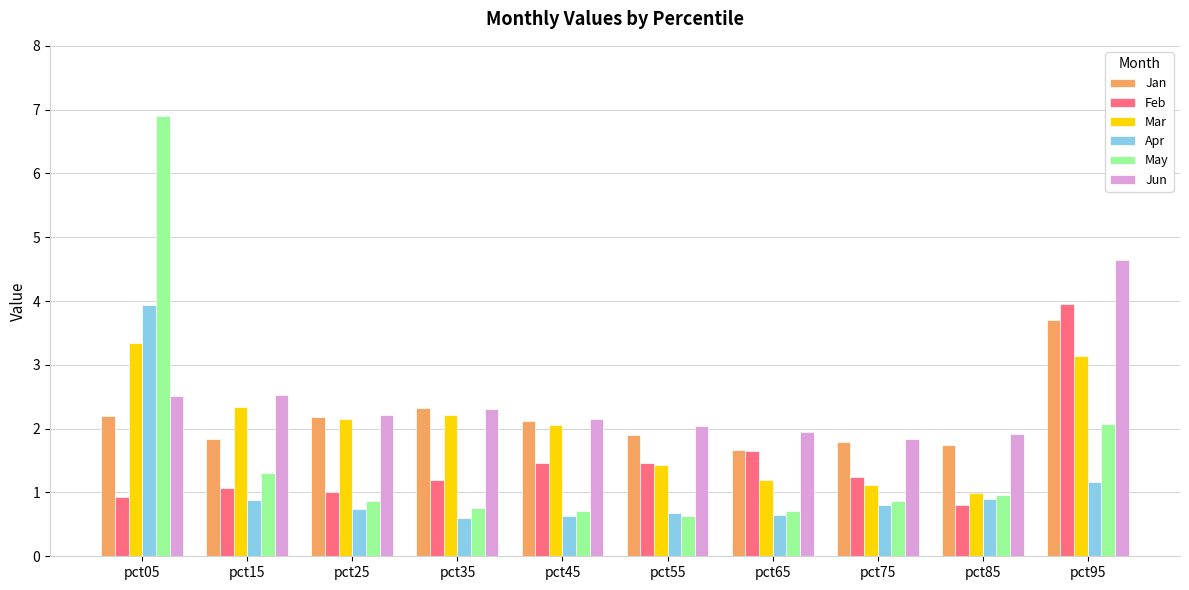

What are all the series names shown in the legend?

Jan, Feb, Mar, Apr, May, Jun